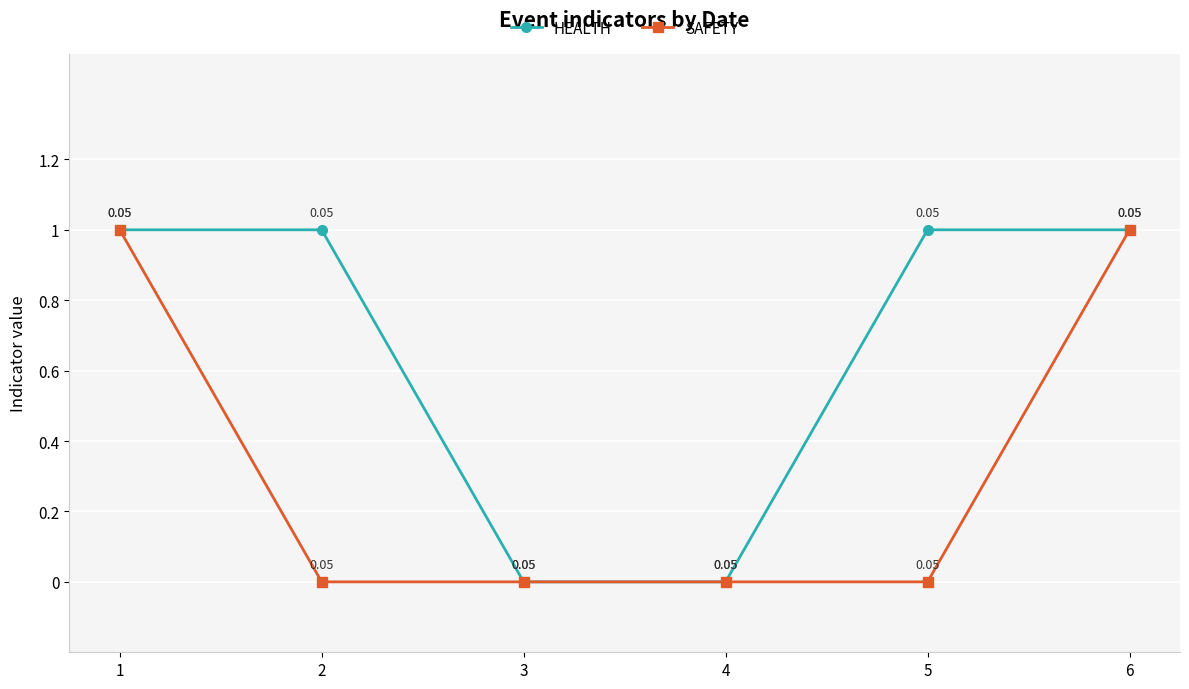

True or false: HEALTH has more than 2 interior local peaks.

False